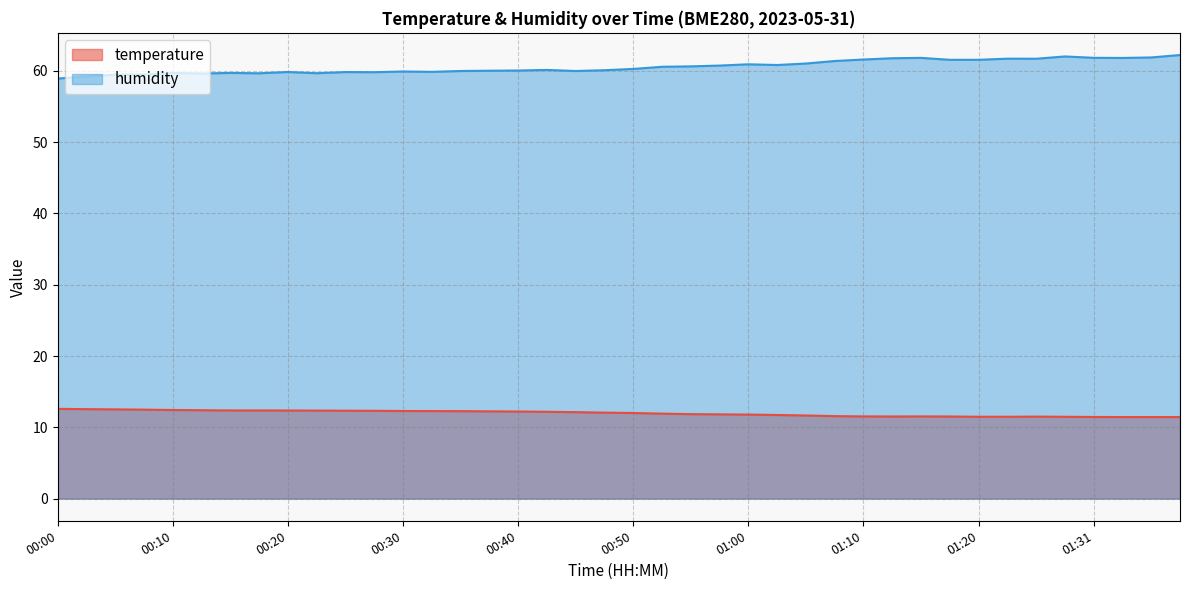

In temperature, how many points are lower than both neighbors (excluding endpoints)?

1